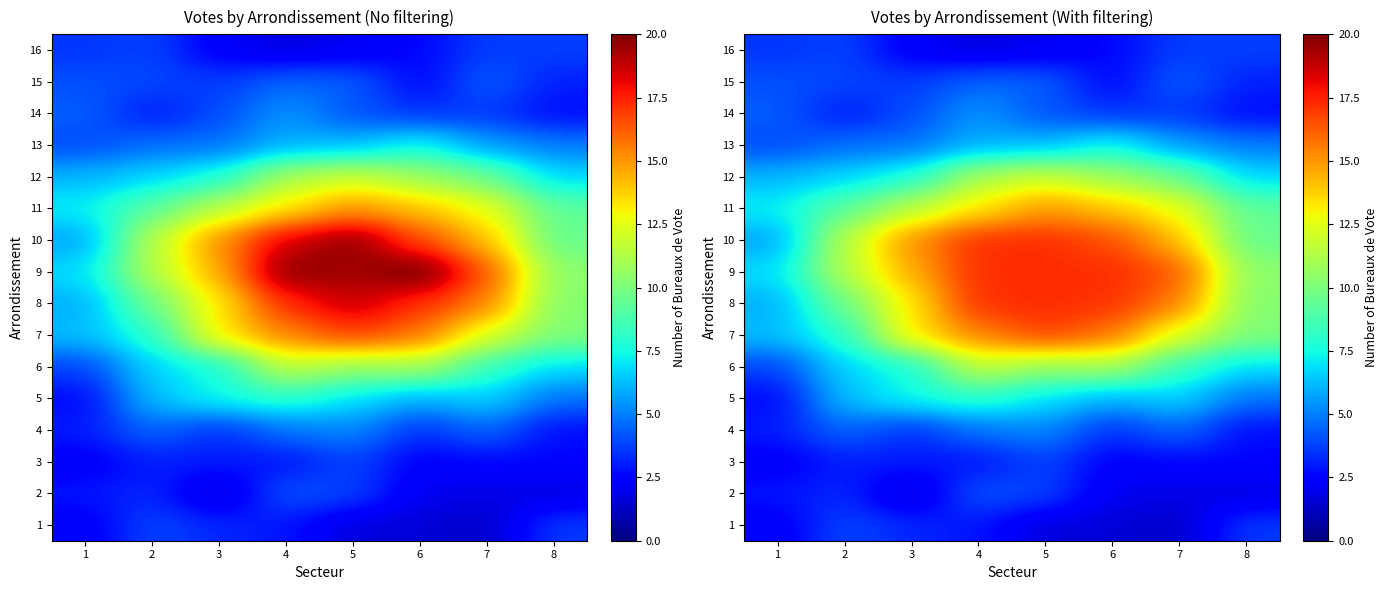

What is the sum of the 2 values at 4 and 2?

7.5